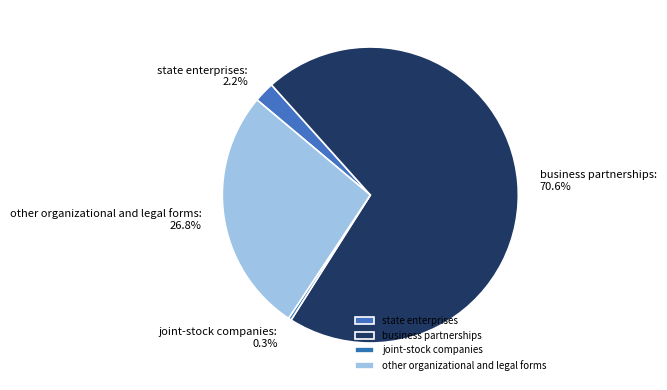

How many segments does this pie chart have?

4